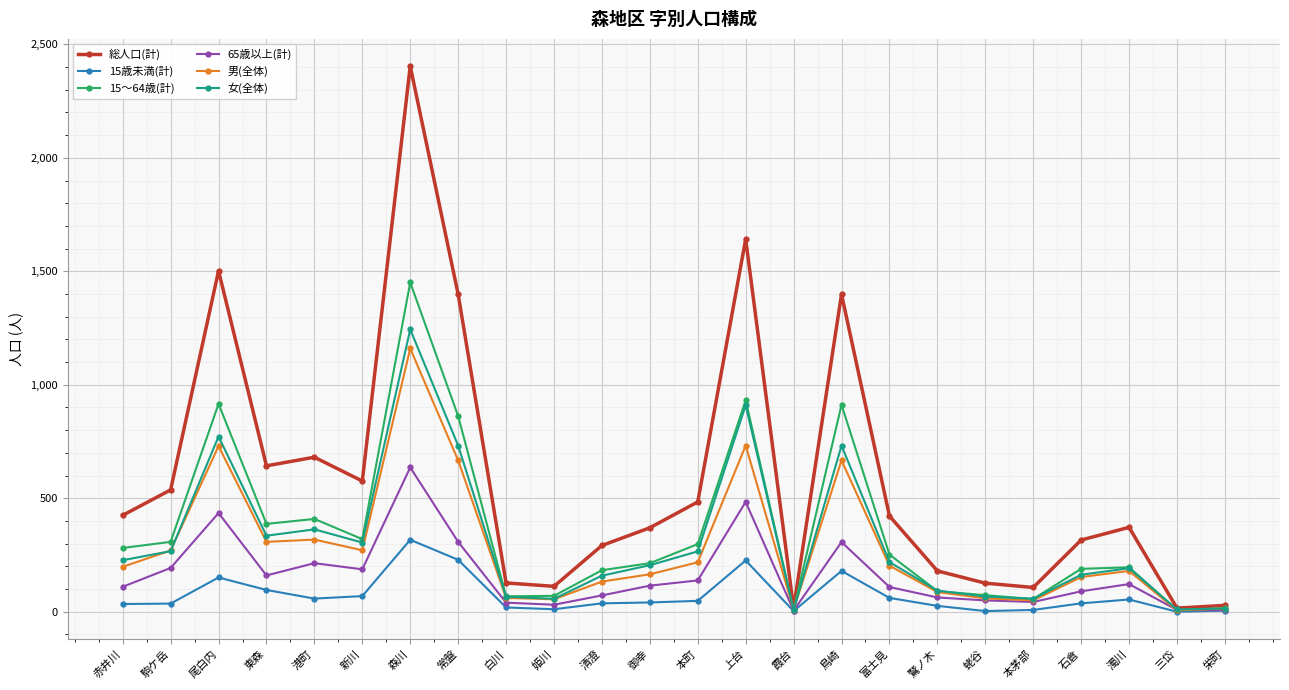

Where is the first local maximum for 総人口(計)?

尾白内